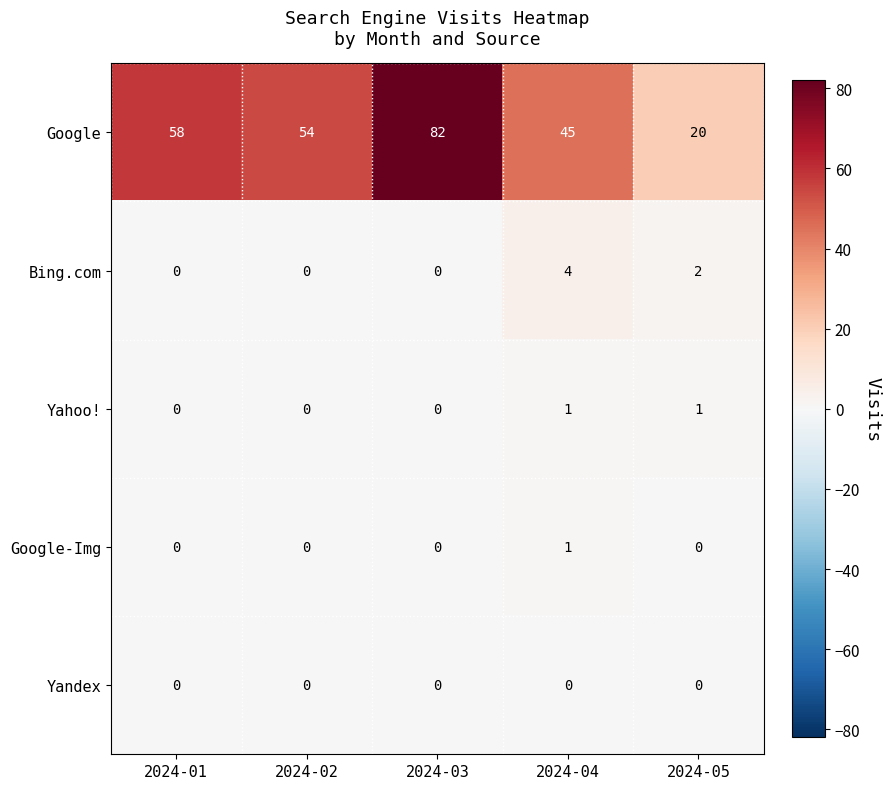

Which series has the largest total across all categories?

Google